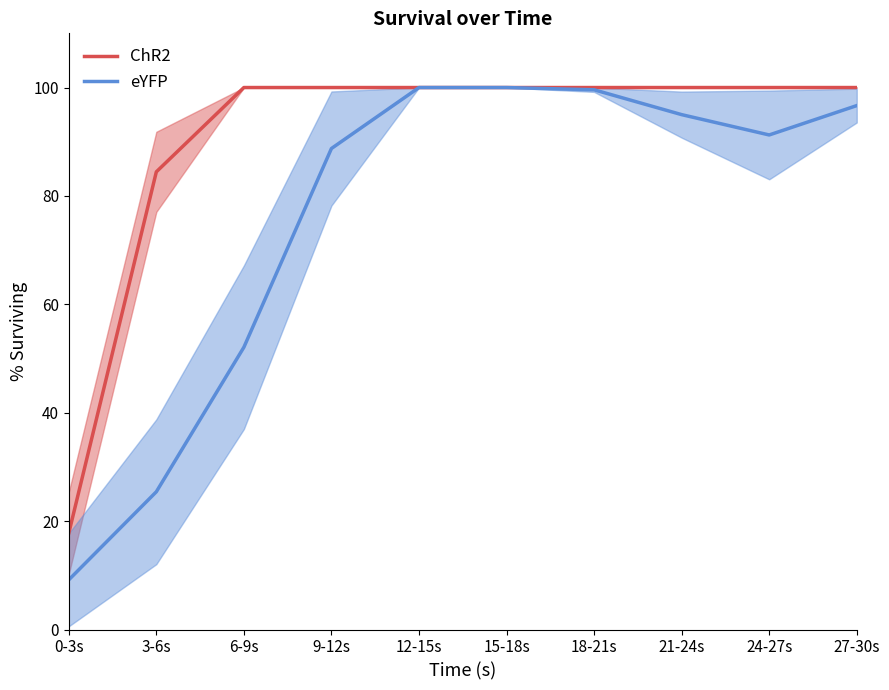

What is the smallest value displayed?

9.2